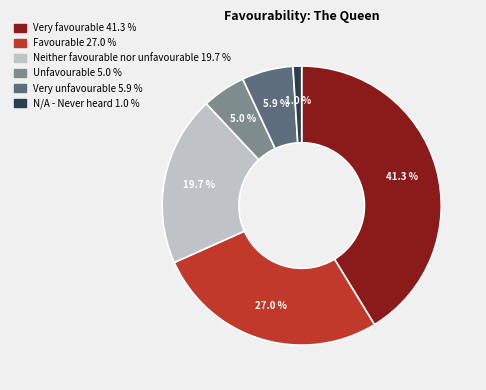

Rank the categories by value from lowest to highest.

N/A - Never heard, Unfavourable, Very unfavourable, Neither favourable nor unfavourable, Favourable, Very favourable